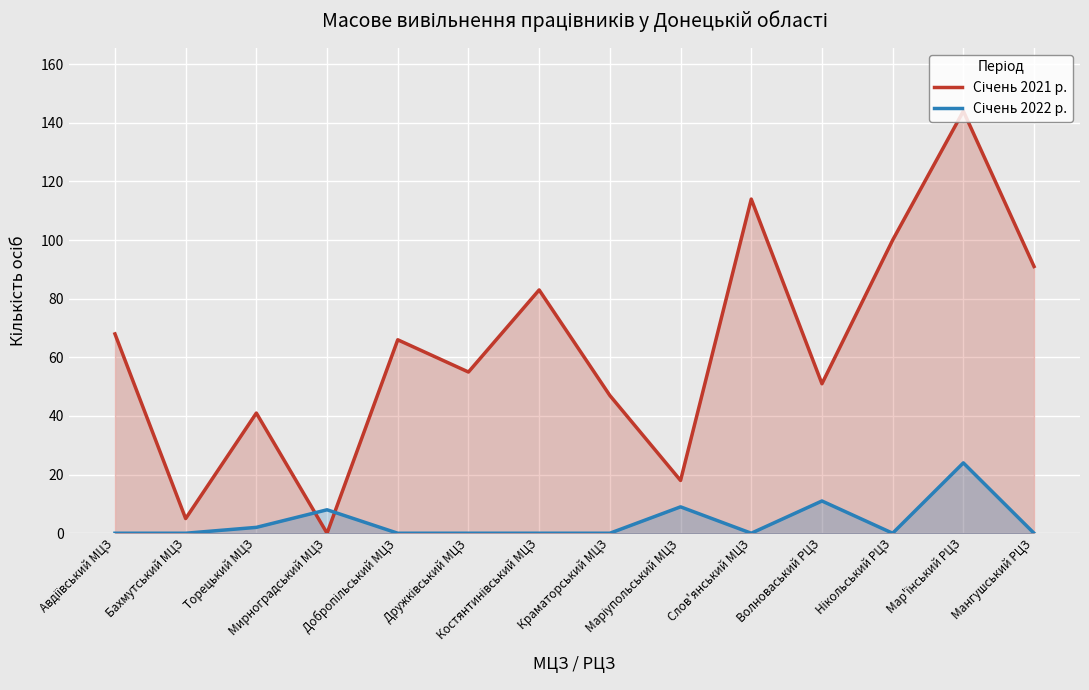

What is the label of the 3rd point from the left?

Торецький МЦЗ